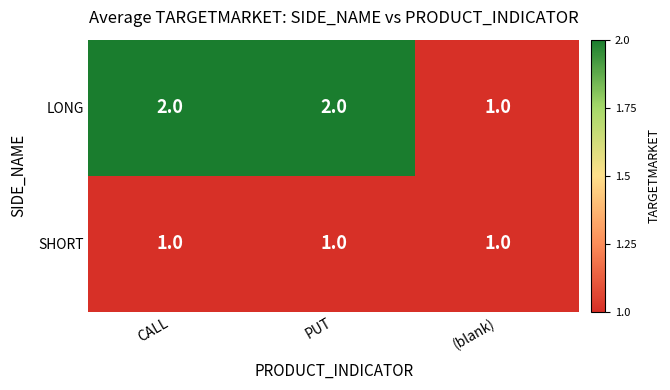

Reading left to right, transcribe all the data shown in this chart.

LONG: CALL=2	PUT=2	(blank)=1
SHORT: CALL=1	PUT=1	(blank)=1